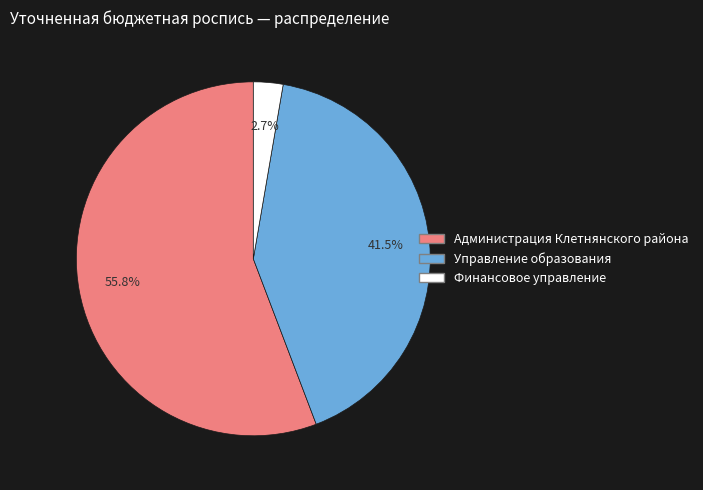

Does any single category account for the majority?

Yes